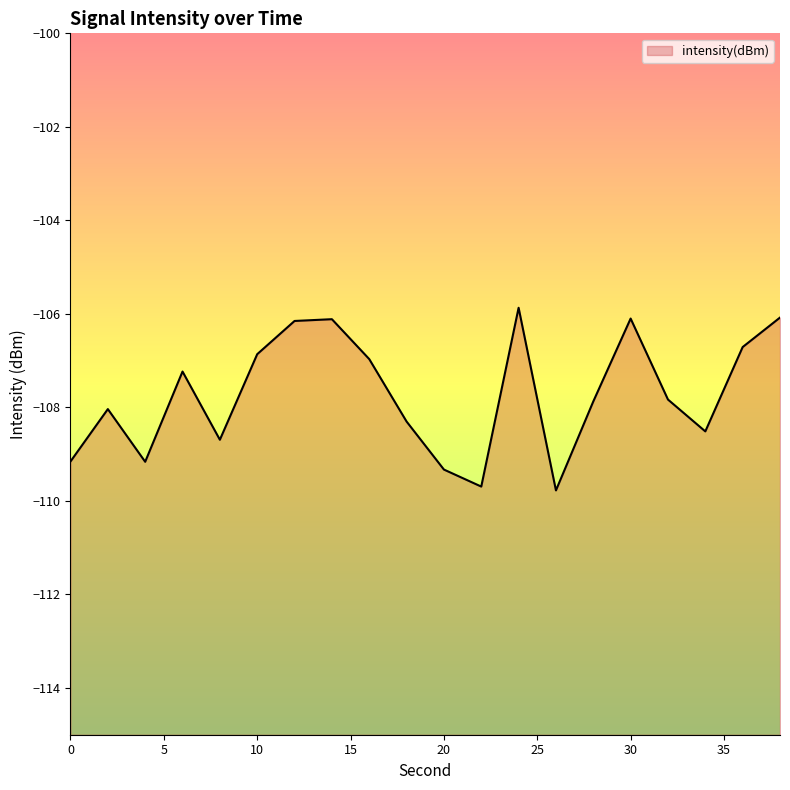

Reading left to right, list all the values displayed in this chart.

-109.2	-108.0	-109.2	-107.2	-108.7	-106.9	-106.2	-106.1	-107.0	-108.3	-109.3	-109.7	-105.9	-109.8	-107.9	-106.1	-107.8	-108.5	-106.7	-106.1